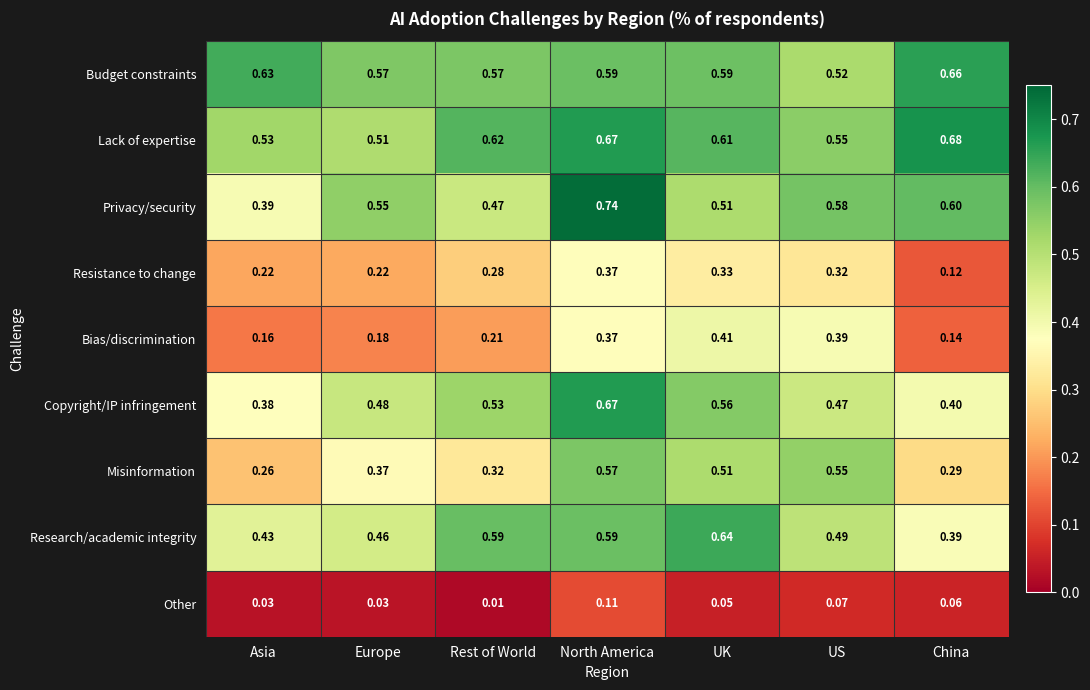

Between Rest of World and North America, which series saw the biggest shift?

Privacy/security